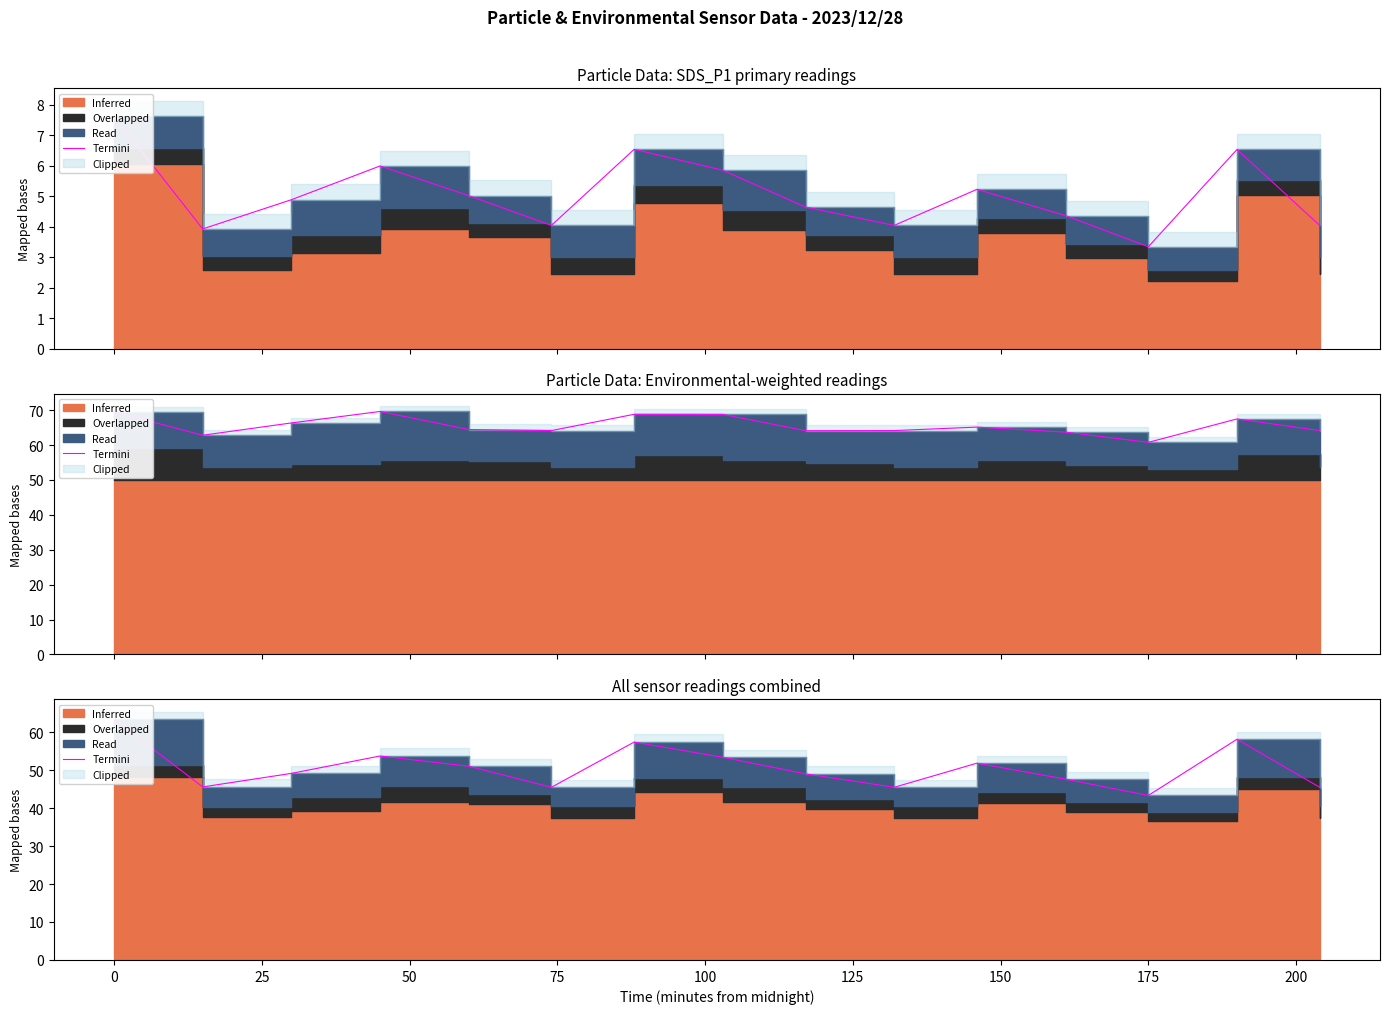

What is the difference between the second highest and second lowest values?

12.7